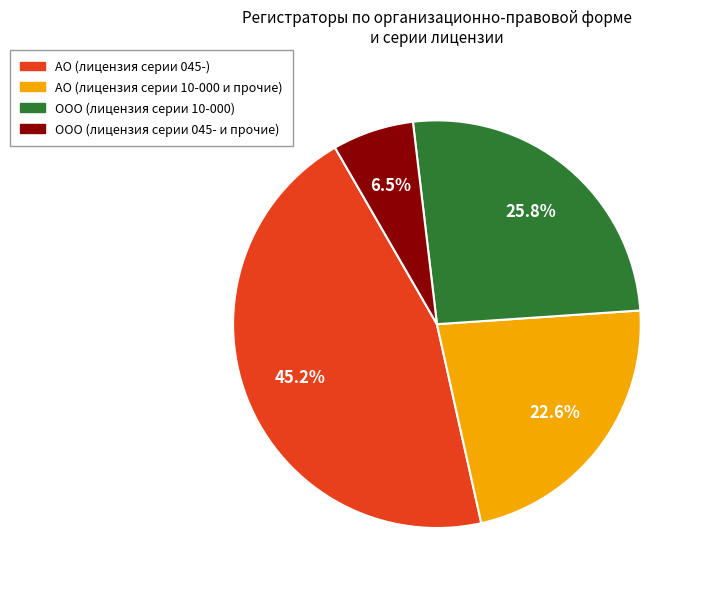

Combined, do АО (лицензия серии 045-) and ООО (лицензия серии 045- и прочие) account for over 50%?

Yes